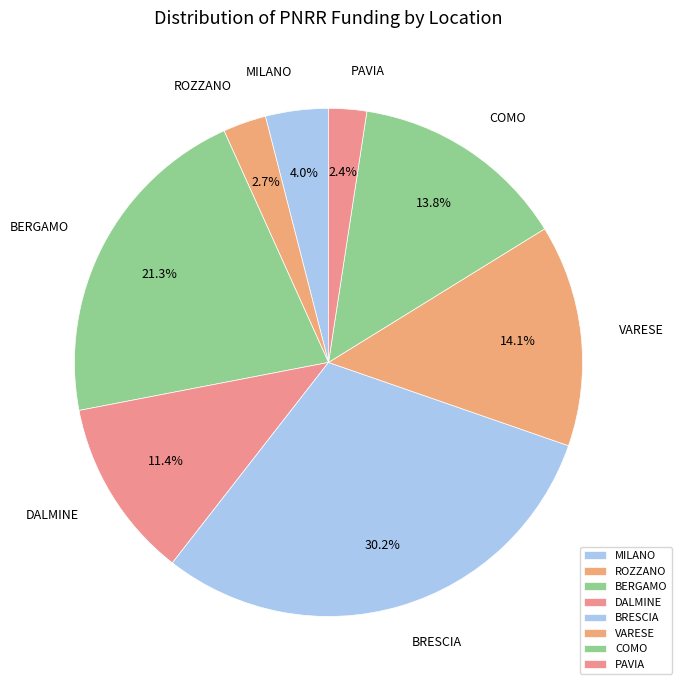

Between COMO and MILANO, which is larger?

COMO